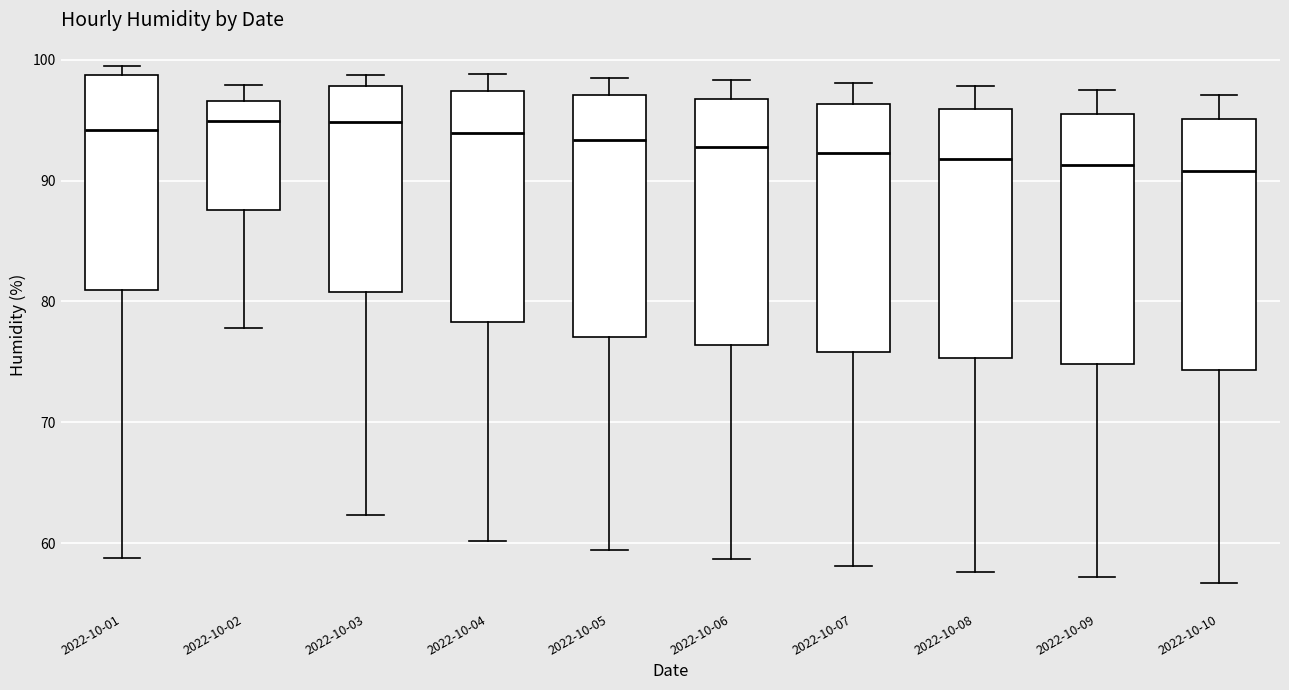

Reading left to right, transcribe this box plot: for each box, give where its median line is, the range the box spans, and where its two whiskers end, as read against the y-axis. The values are not printed on the chart, so give them approximately, as read against the axis.

2022-10-01: median 94, box 81 to 99, whiskers 59 to 100
2022-10-02: median 95, box 88 to 97, whiskers 78 to 98
2022-10-03: median 95, box 81 to 98, whiskers 62 to 99
2022-10-04: median 94, box 78 to 97, whiskers 60 to 99
2022-10-05: median 93, box 77 to 97, whiskers 59 to 99
2022-10-06: median 93, box 76 to 97, whiskers 59 to 98
2022-10-07: median 92, box 76 to 96, whiskers 58 to 98
2022-10-08: median 92, box 75 to 96, whiskers 58 to 98
2022-10-09: median 91, box 75 to 95, whiskers 57 to 98
2022-10-10: median 91, box 74 to 95, whiskers 57 to 97